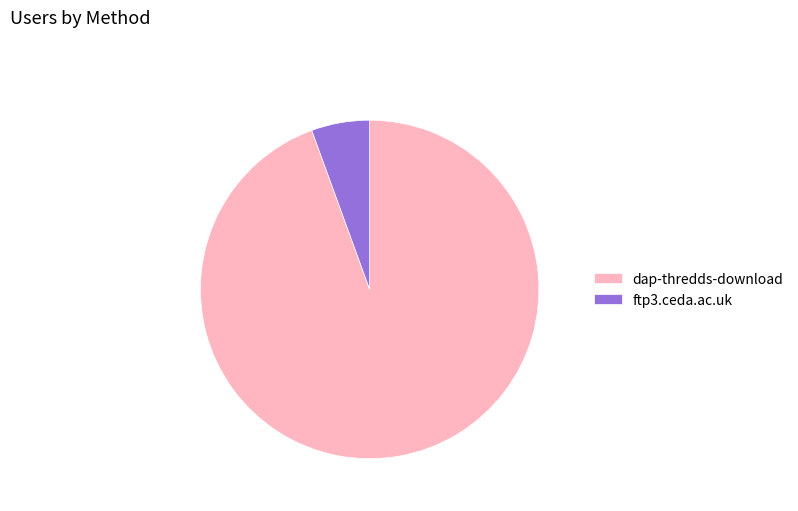

Is the sum of dap-thredds-download and ftp3.ceda.ac.uk greater than half?

Yes